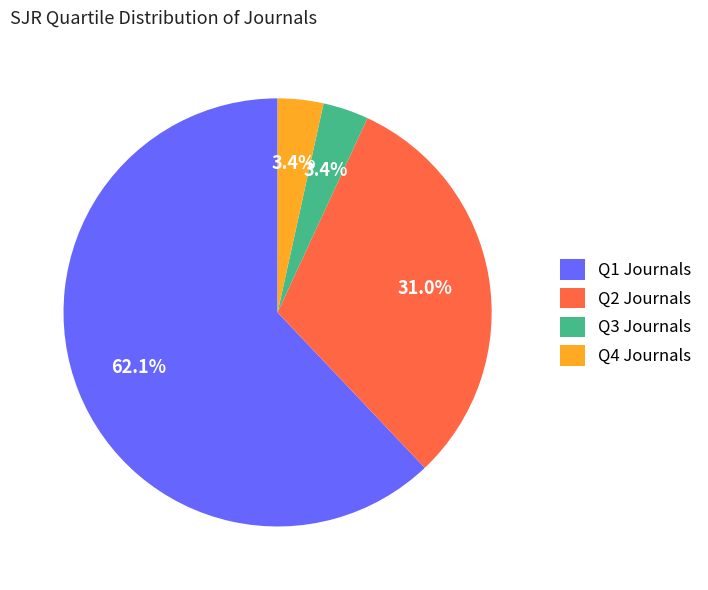

Which slice represents more than half of the pie?

Q1